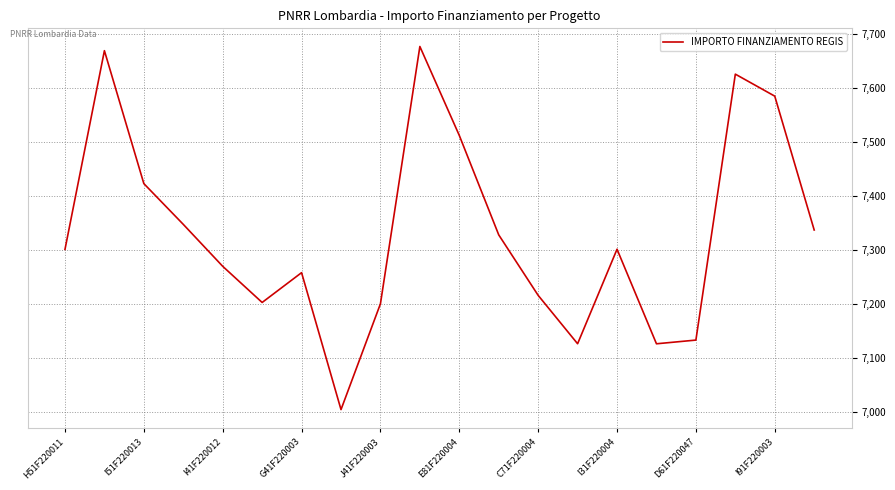

What is the minimum value shown in the chart?

7004.6